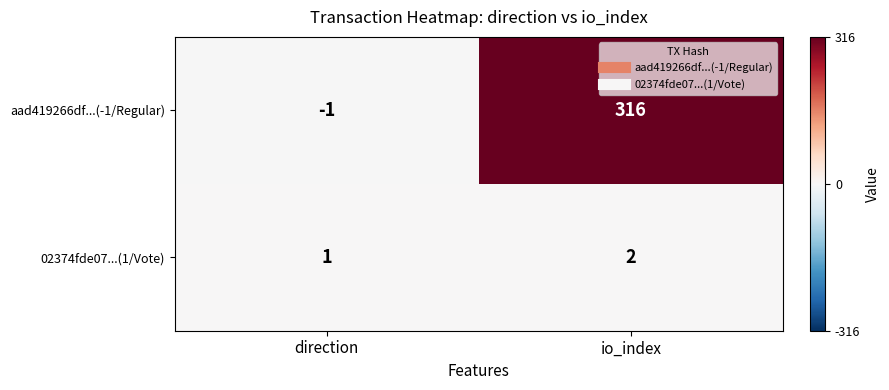

Reading left to right, what are all the values shown in this chart?

aad419266df...(-1/Regular): -1	316
02374fde07...(1/Vote): 1	2